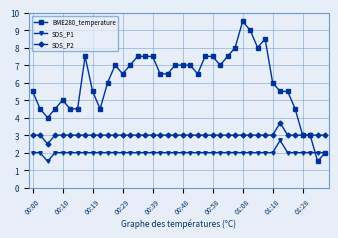

How many data points does each series have?

40